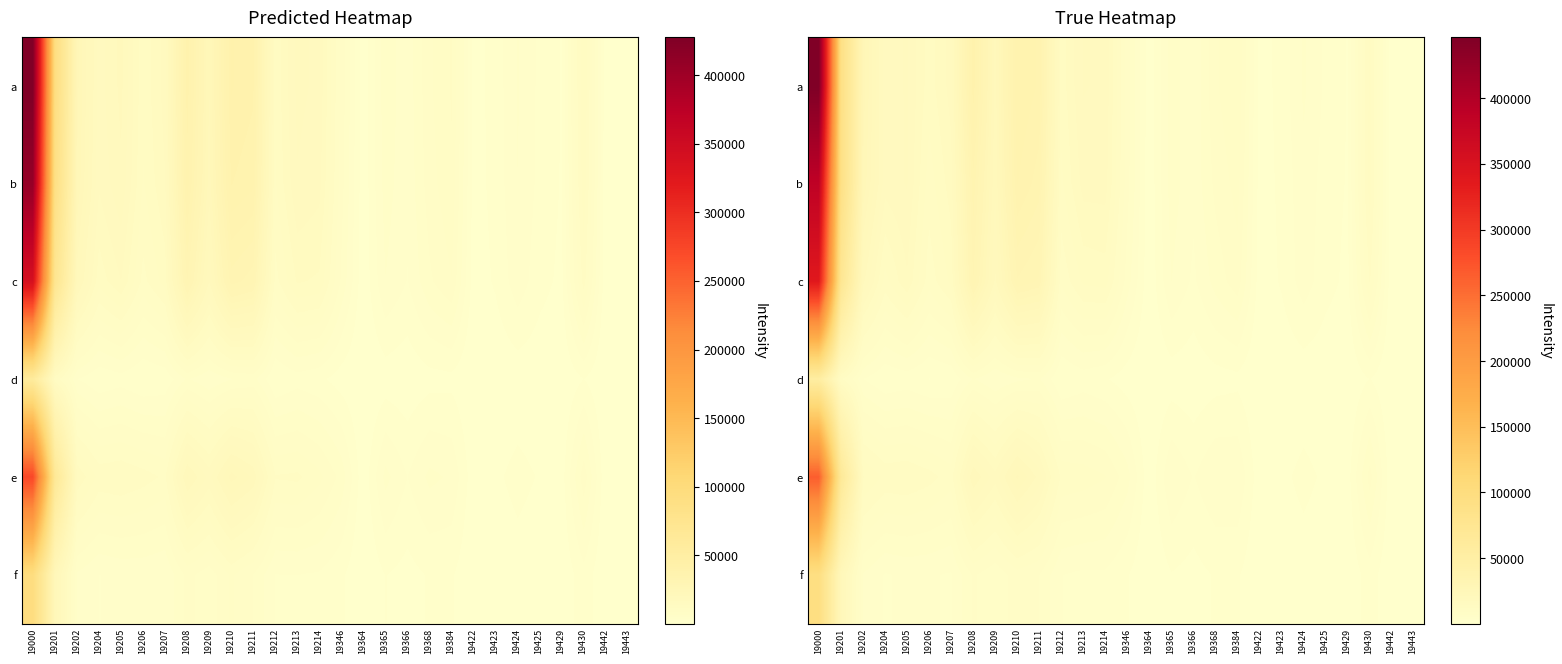

What is the sum of all f values?

189390.3